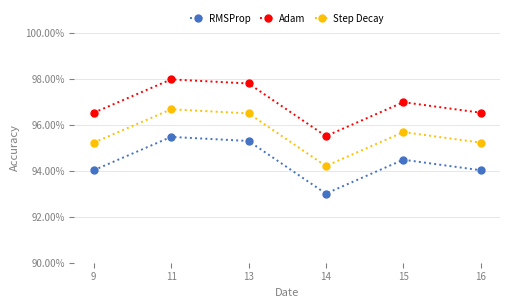

What is the minimum value shown in the chart?

93.0